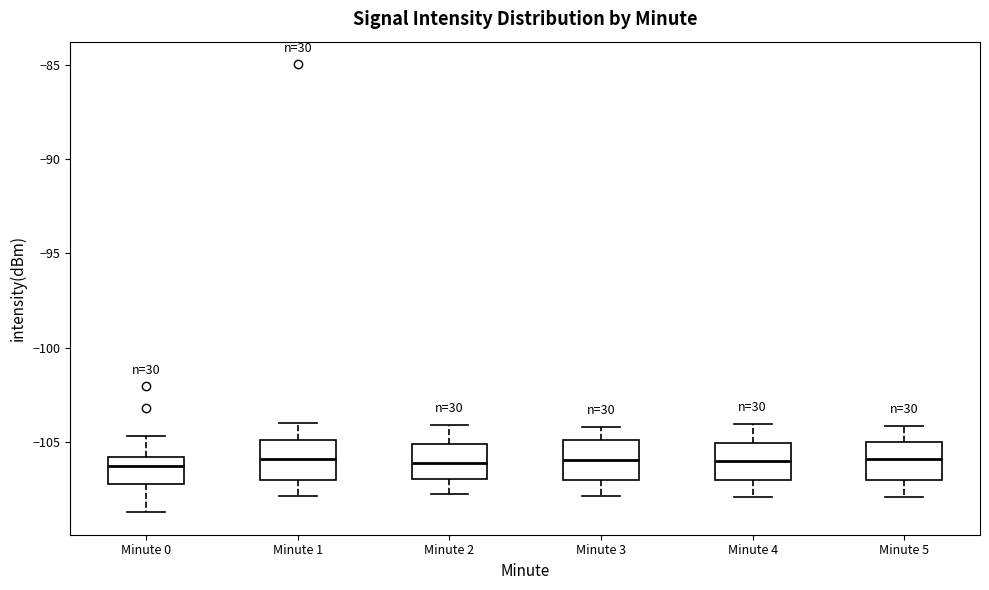

Reading left to right, read every box against the y-axis: the position of its median line, the range the box covers, and the ends of its whiskers. The values are not printed on the chart, so give them approximately, as read against the axis.

Minute 0: median -106.5, box -107.5 to -106.0, whiskers -108.5 to -104.5
Minute 1: median -106.0, box -107.0 to -105.0, whiskers -108.0 to -104.0
Minute 2: median -106.0, box -107.0 to -105.0, whiskers -108.0 to -104.0
Minute 3: median -106.0, box -107.0 to -105.0, whiskers -108.0 to -104.0
Minute 4: median -106.0, box -107.0 to -105.0, whiskers -108.0 to -104.0
Minute 5: median -106.0, box -107.0 to -105.0, whiskers -108.0 to -104.0